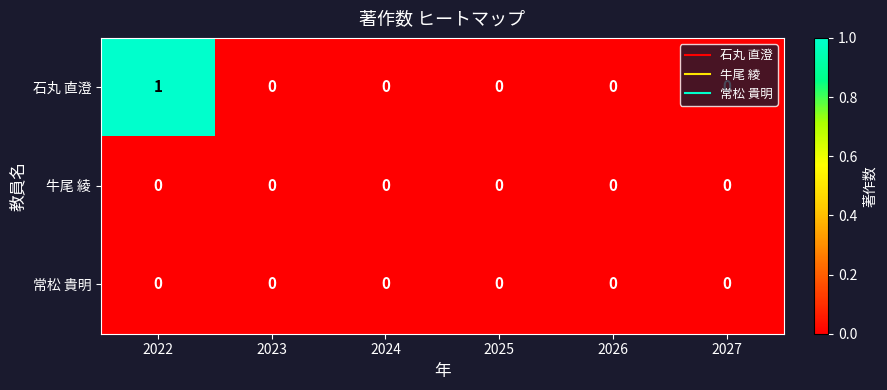

Which series changed the most between 2022 and 2027?

石丸 直澄